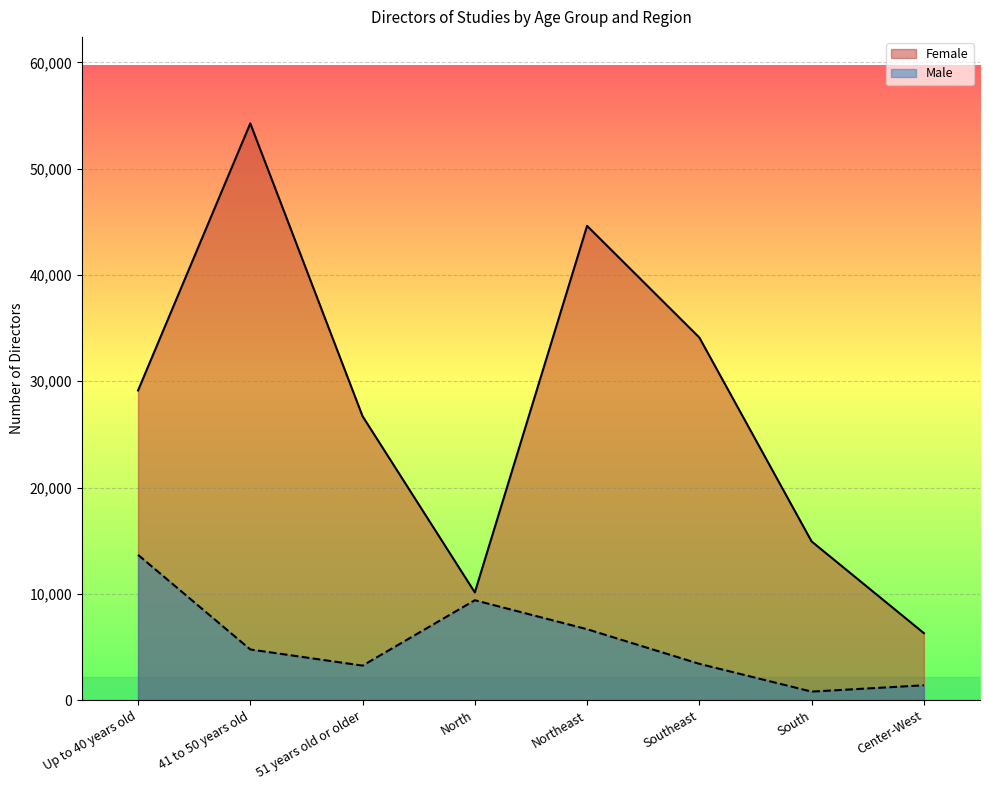

Rank the series at Up to 40 years old from lowest to highest value.

Male, Female